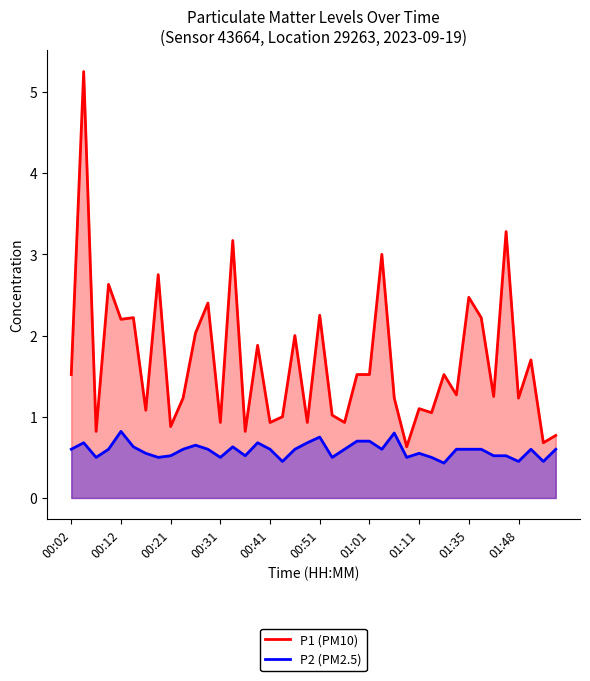

Which series has the largest total across all categories?

P1 (PM10)